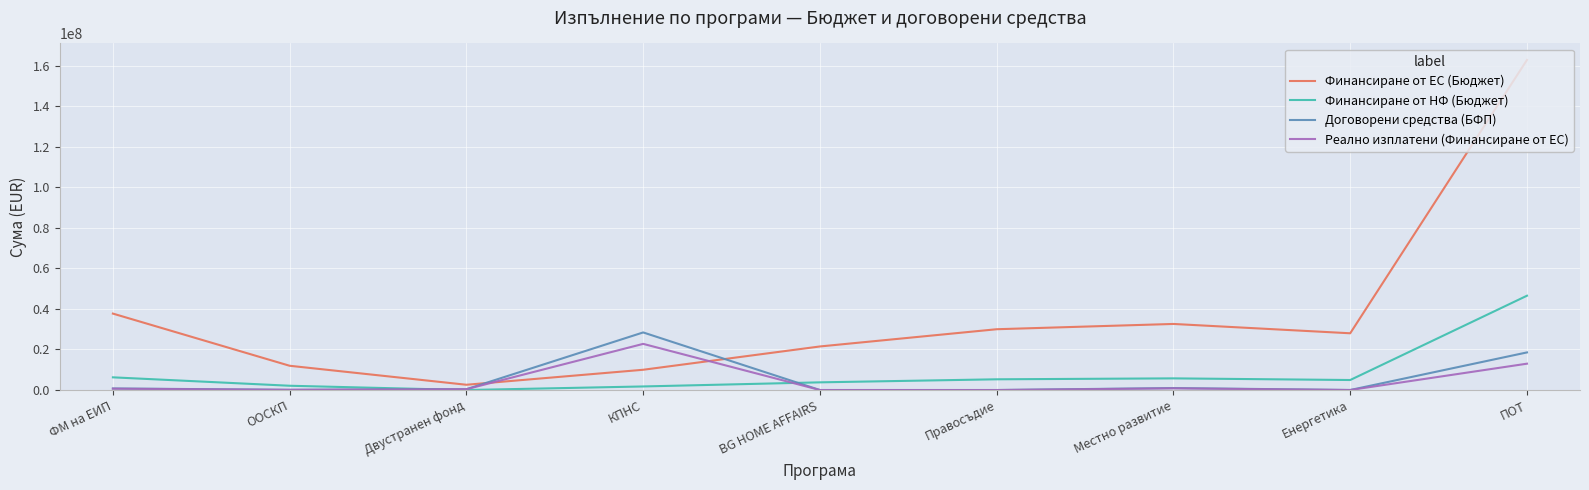

What is the difference between the Финансиране от НФ (Бюджет) values at Местно развитие and ООСКП?

3641387.7